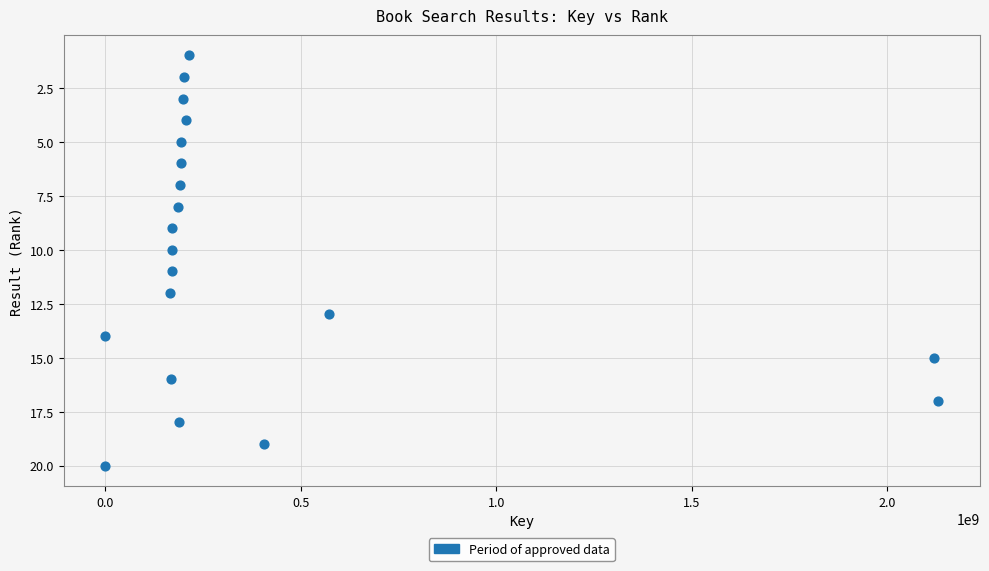

What is the range of X values (max minus min)?

2130385885